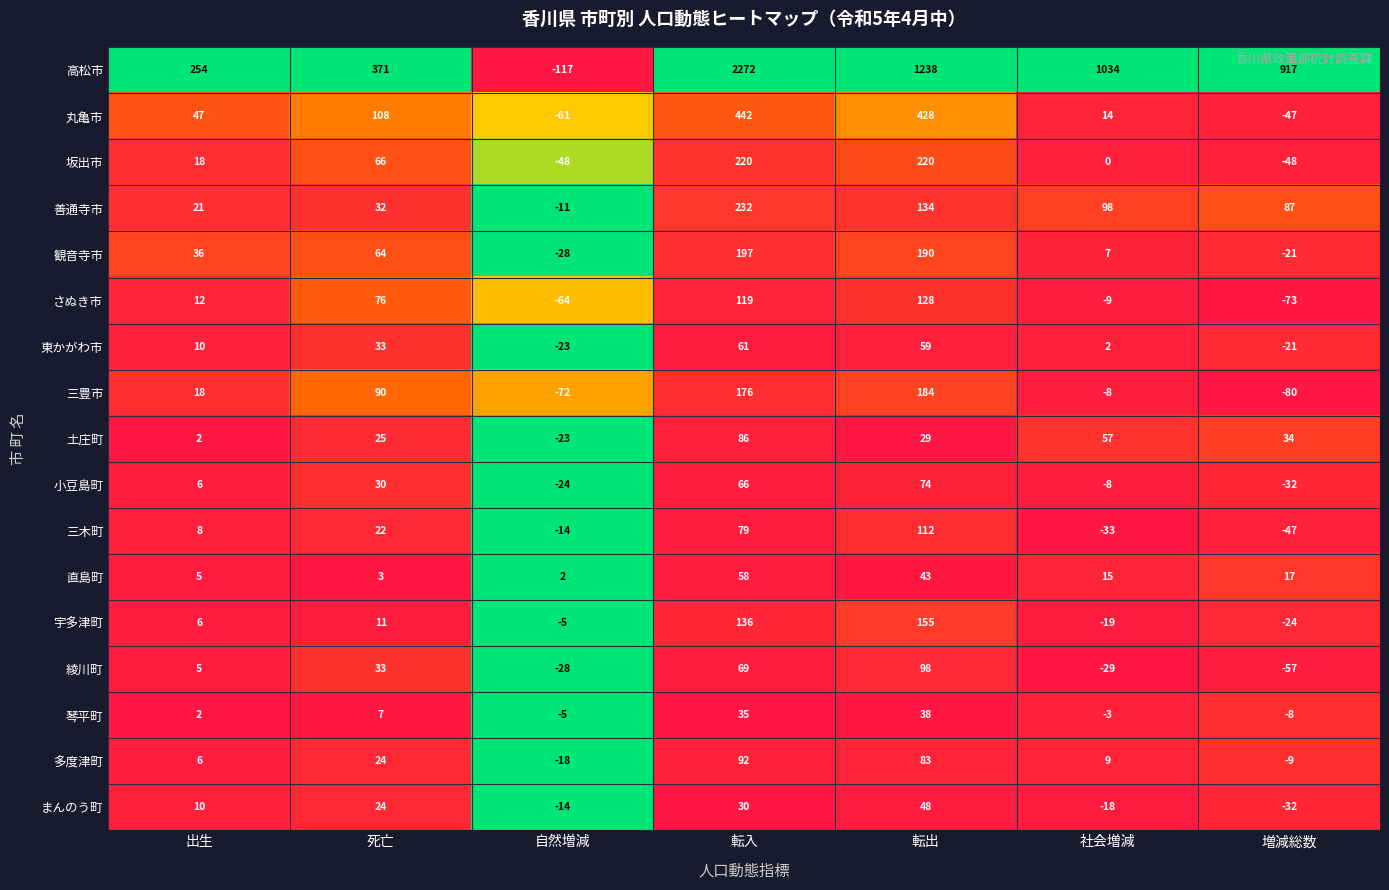

Rank the categories by 三豊市 value from highest to lowest.

転出, 転入, 死亡, 出生, 社会増減, 自然増減, 増減総数